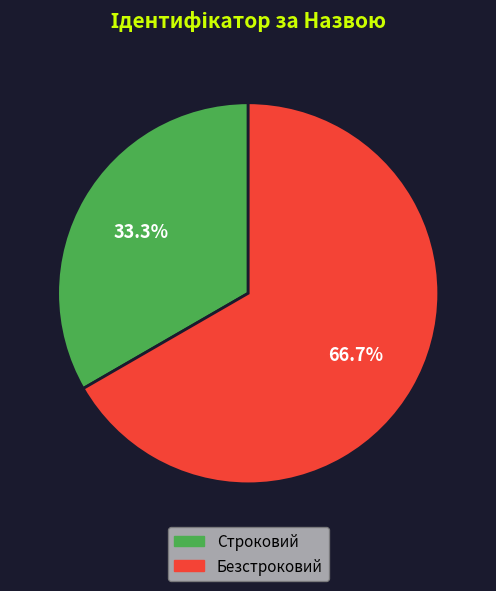

To the nearest percent, what is the difference between the Безстроковий and Строковий slice percentages?

33%